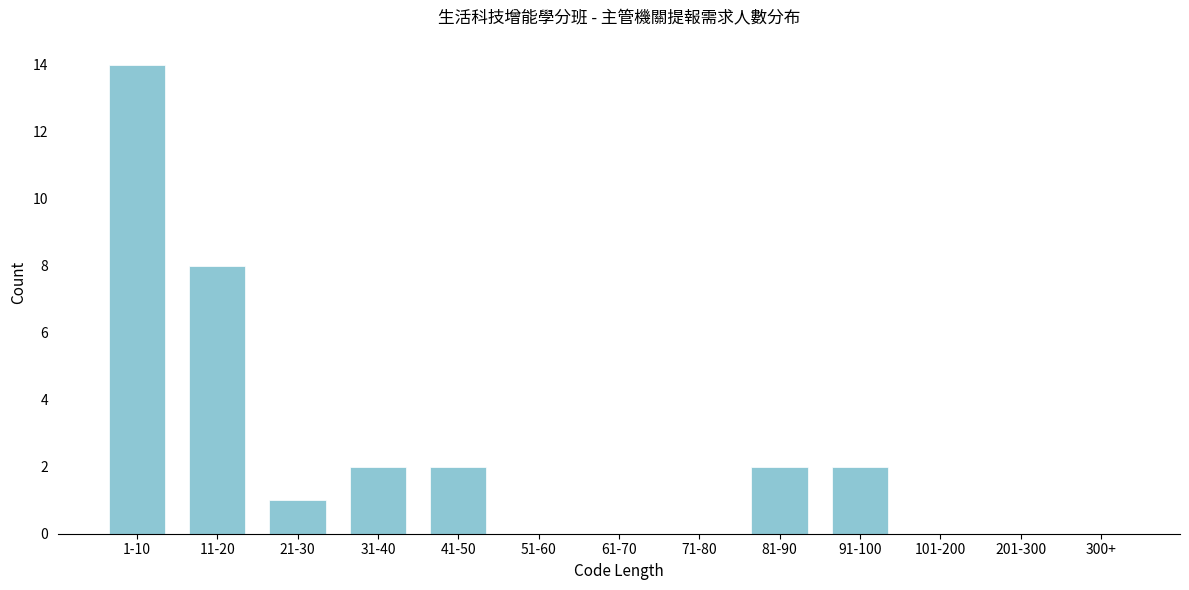

Reading left to right, transcribe all the data shown in this chart.

1-10=14	11-20=8	21-30=1	31-40=2	41-50=2	51-60=0	61-70=0	71-80=0	81-90=2	91-100=2	101-200=0	201-300=0	300+=0